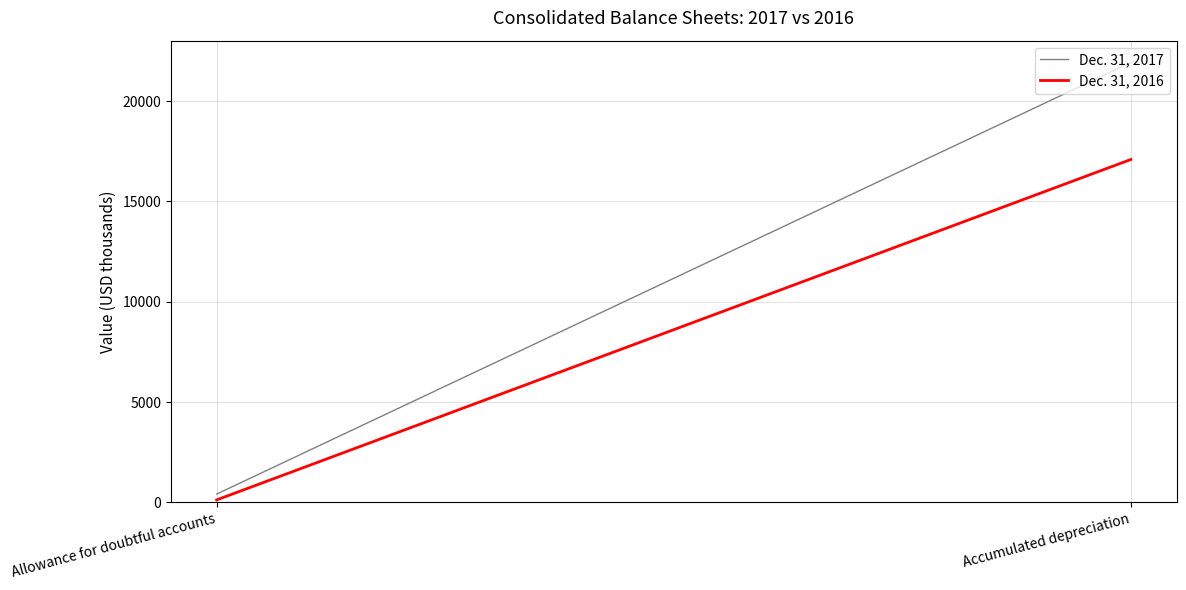

At Allowance for doubtful accounts, list the series in order from largest to smallest.

Dec. 31, 2017, Dec. 31, 2016